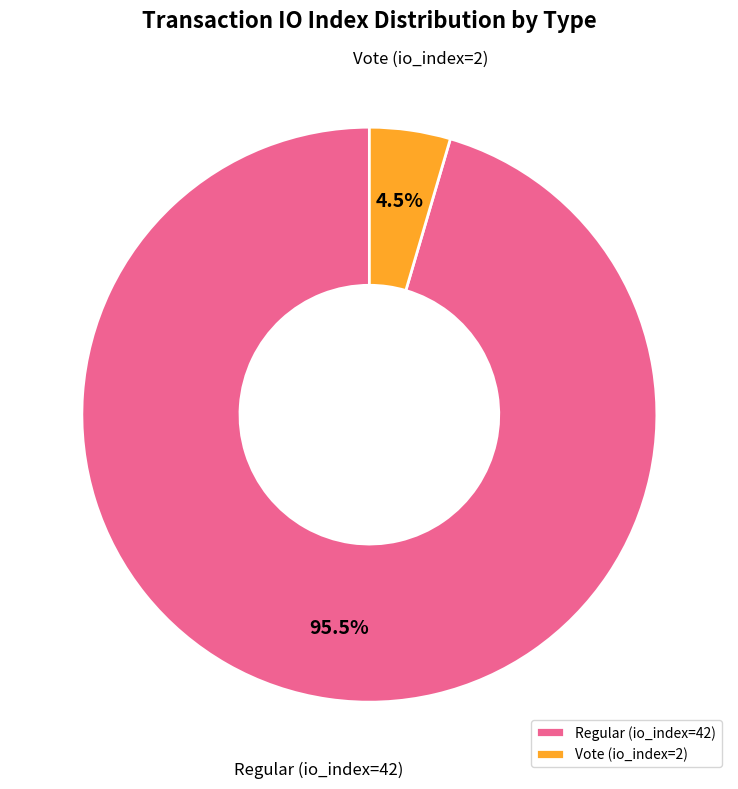

Combined, do Vote (io_index=2) and Regular (io_index=42) account for over 50%?

Yes